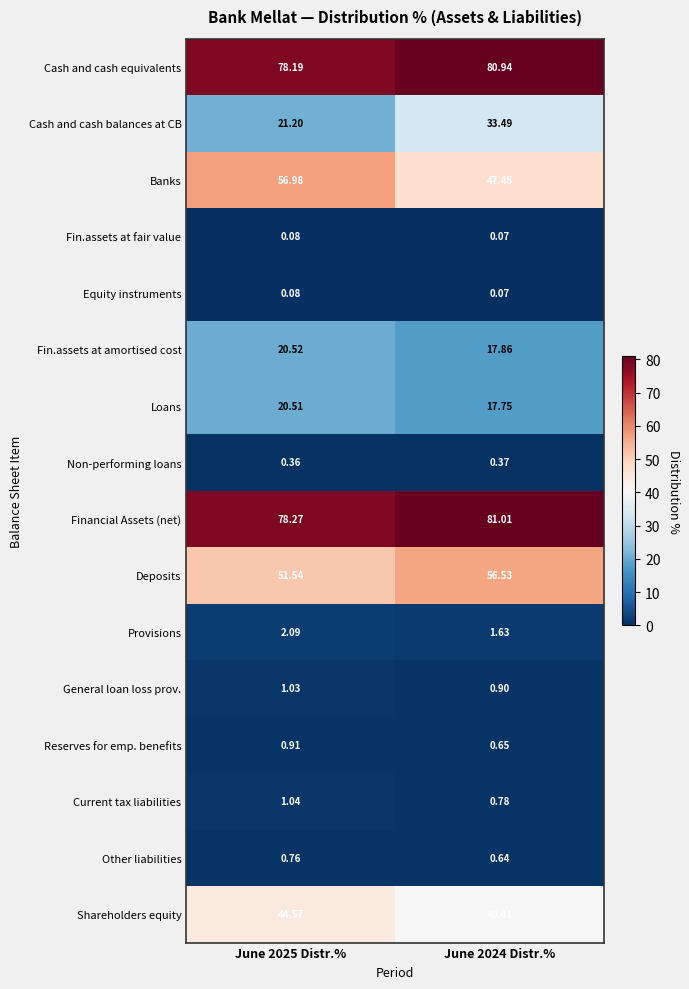

Which series has the largest total across all categories?

Financial Assets (net)